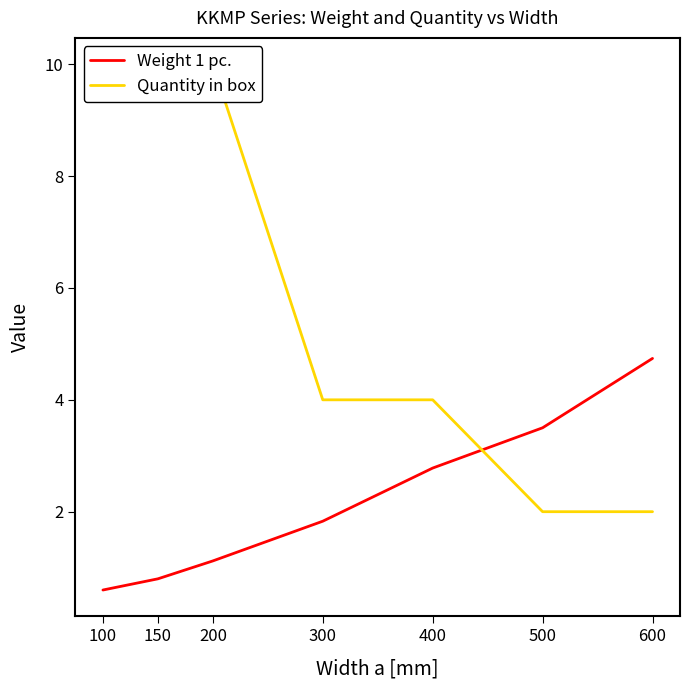

At how many categories does at least one series exceed 5?

3